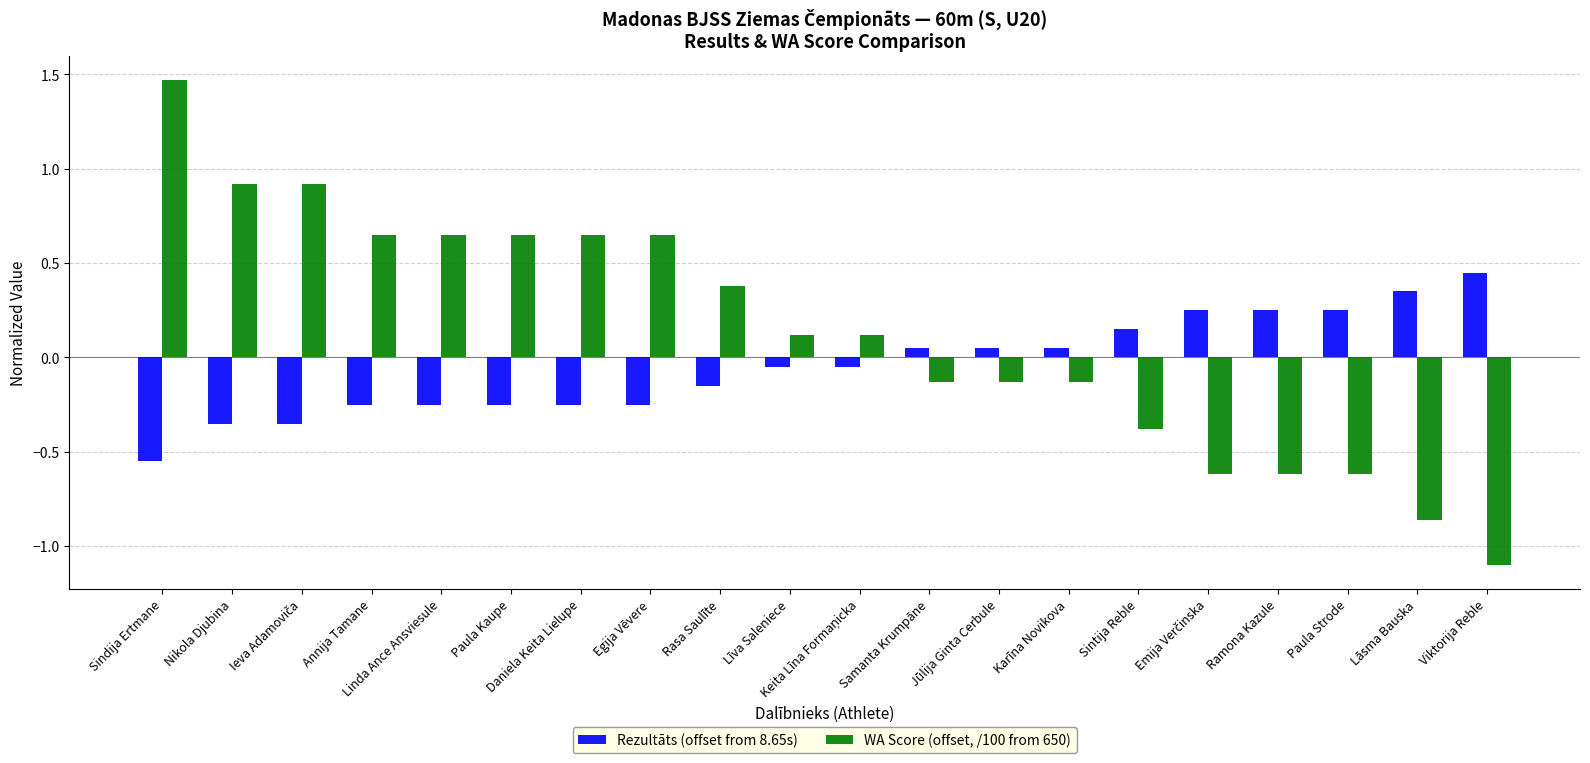

Rank the series by their average value, from highest to lowest.

WA Score (offset, /100 from 650), Rezultāts (offset from 8.65s)